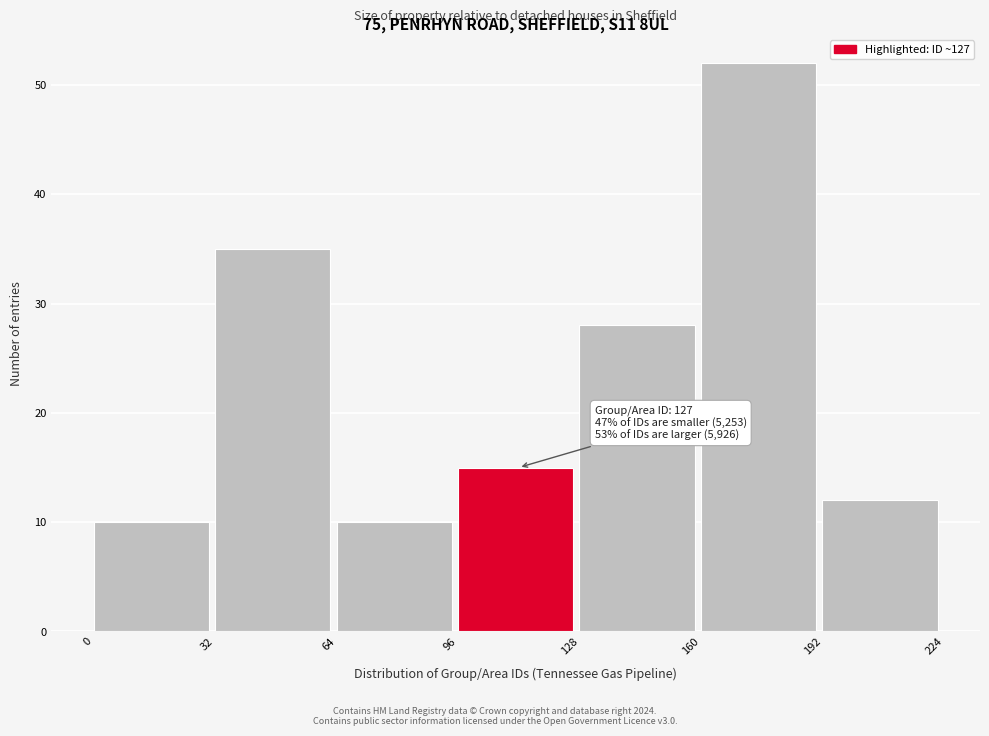

Over which range of the x-axis is the bar tallest?

160 to 192